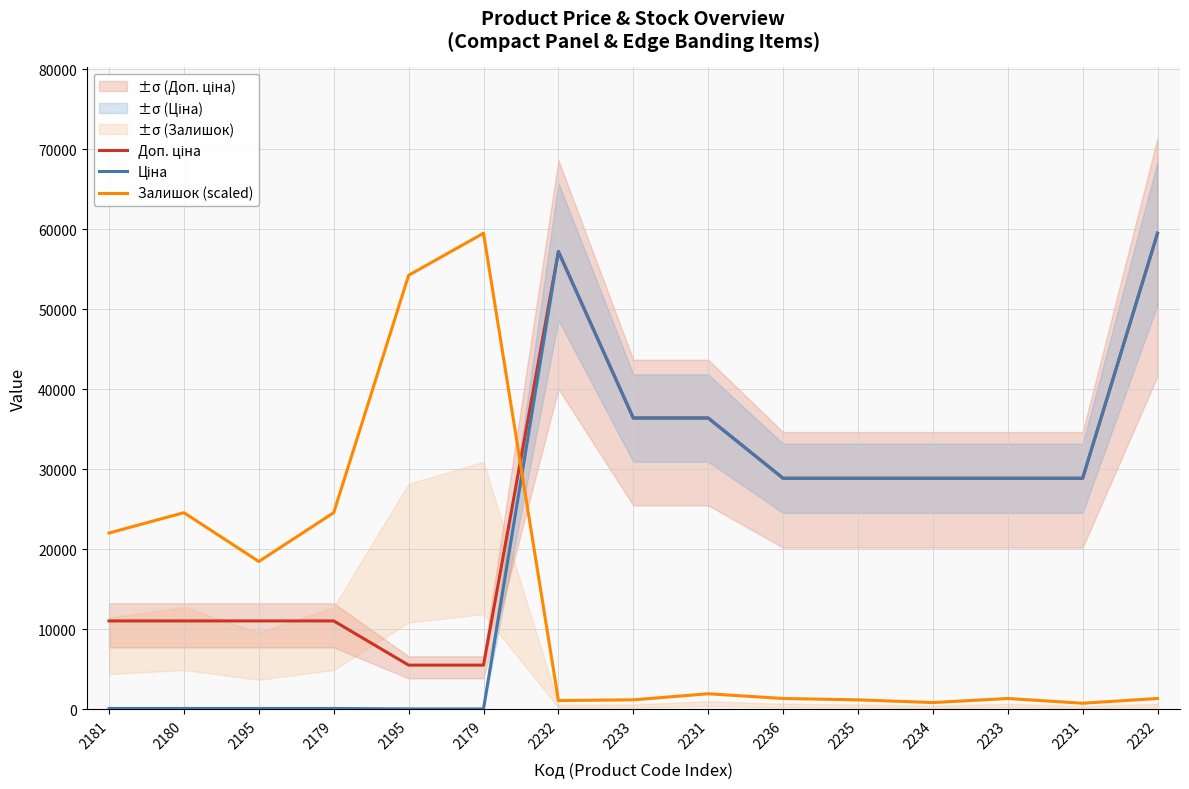

What is the difference between the maximum and minimum values in the Залишок (scaled) series?

58759.9